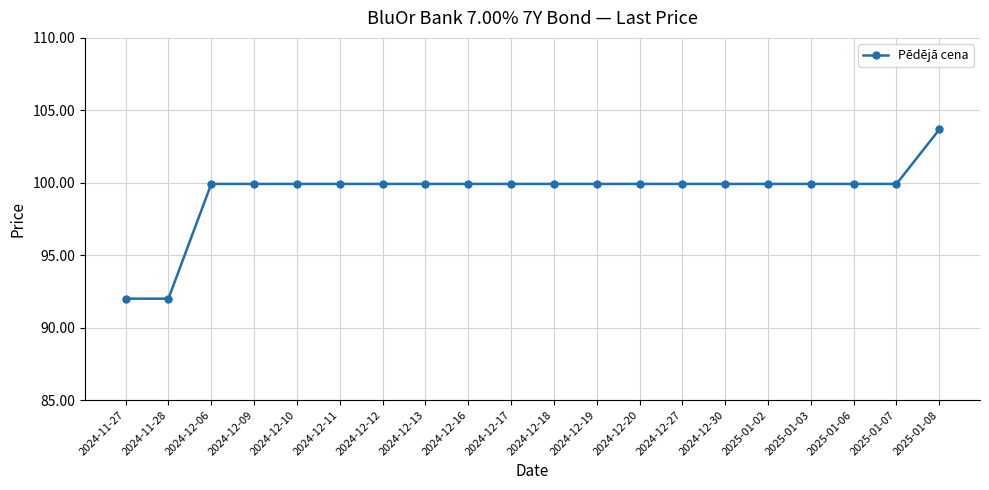

What is the smallest value displayed?

92.0